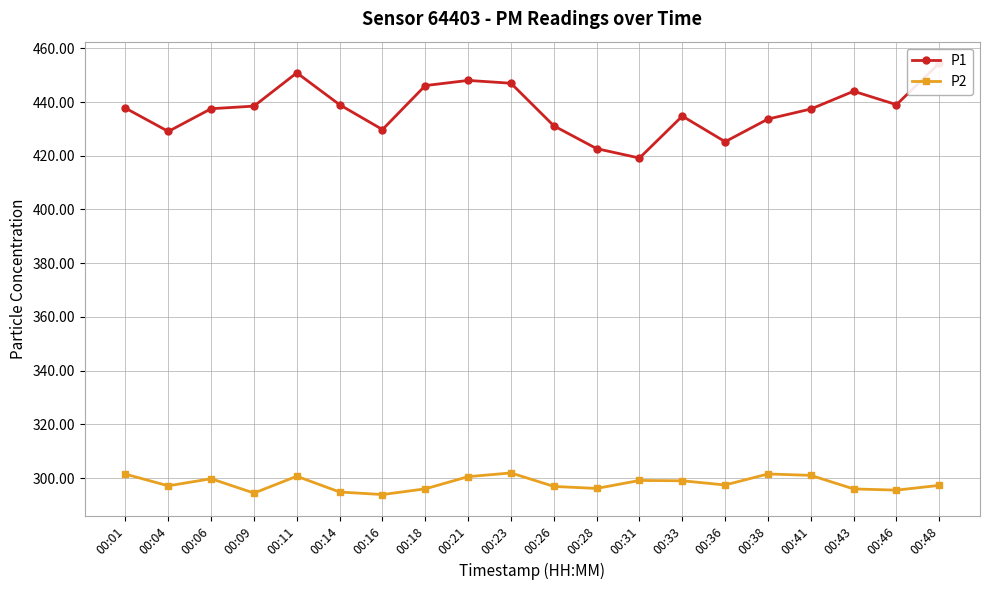

What is the average value of the P2 series?

298.0